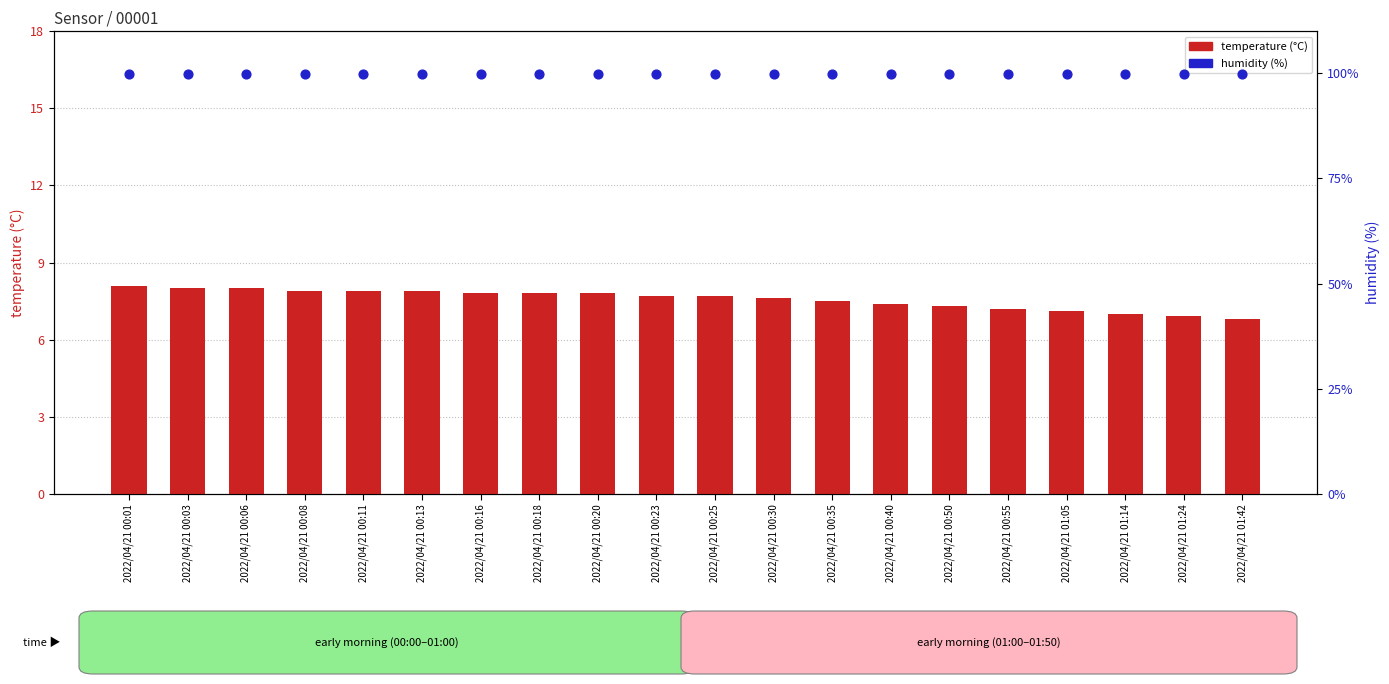

At which category is the sum across all series the highest?

2022/04/21 00:01